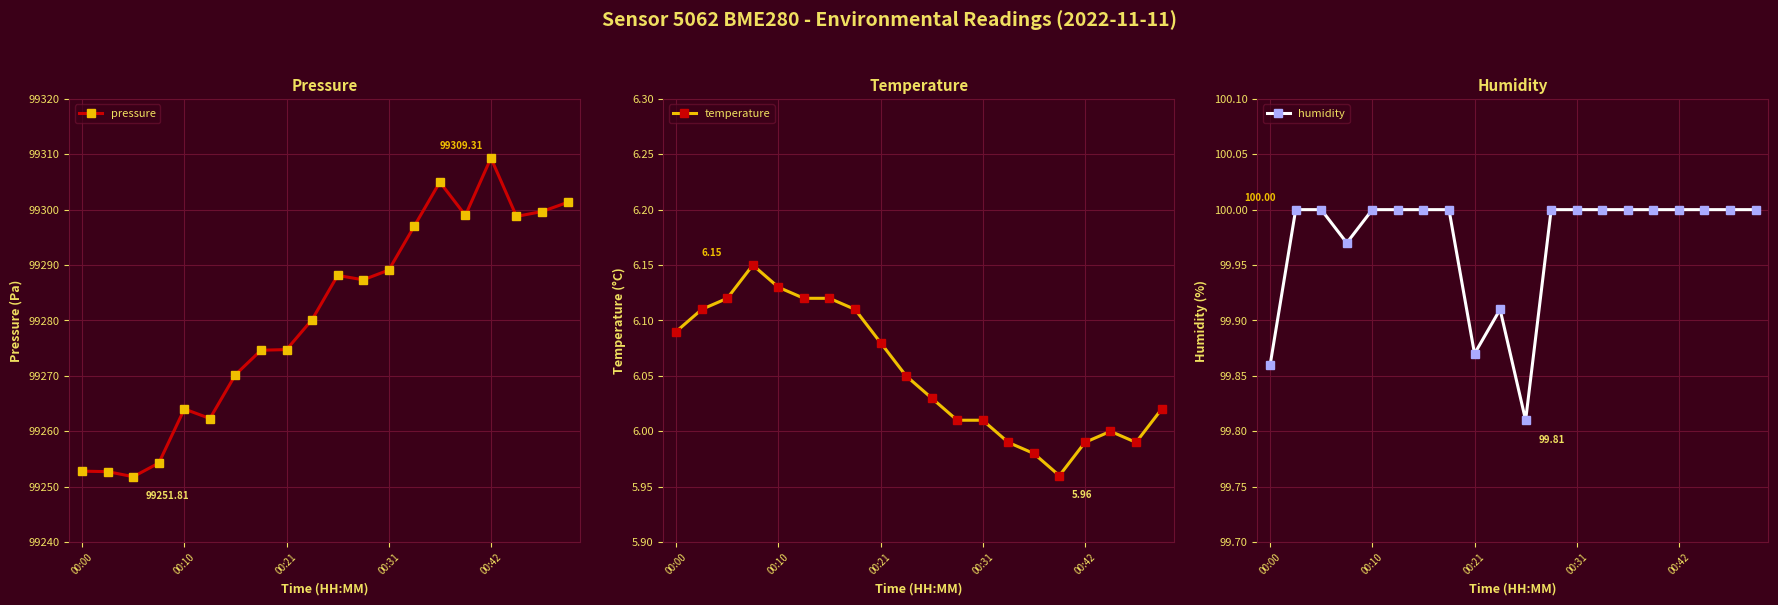

What is the spread (max minus min) of values at 19?

99295.3